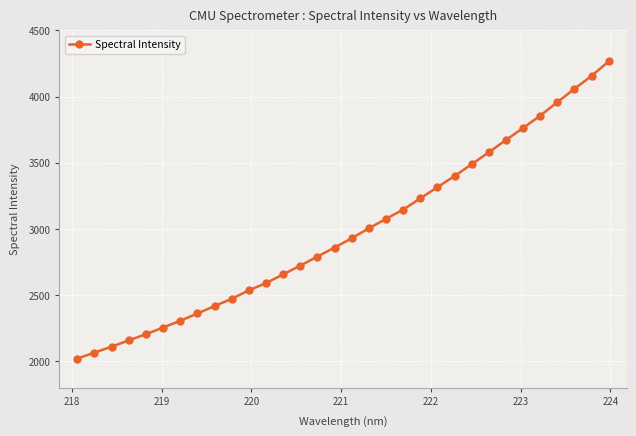

What is the minimum value shown in the chart?

2020.5